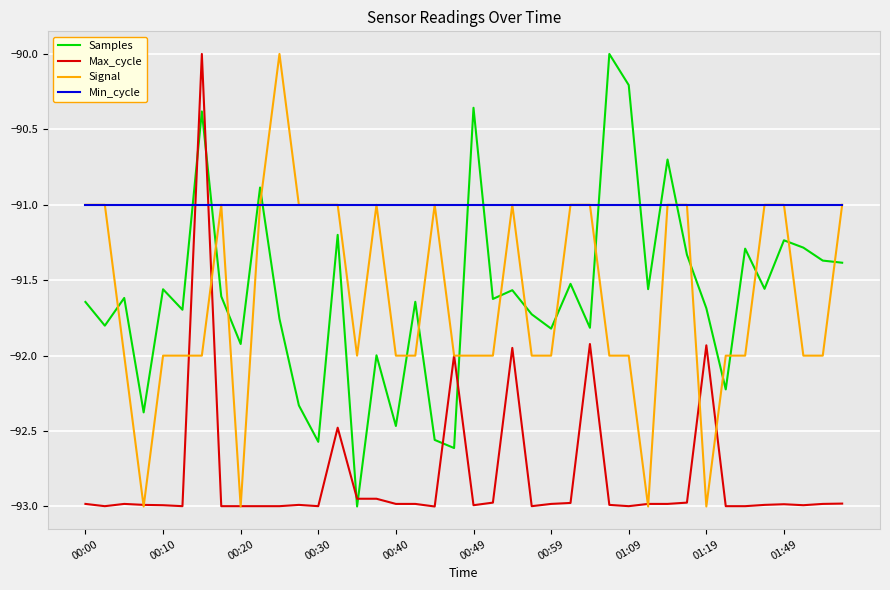

Which series has the largest total across all categories?

Min_cycle